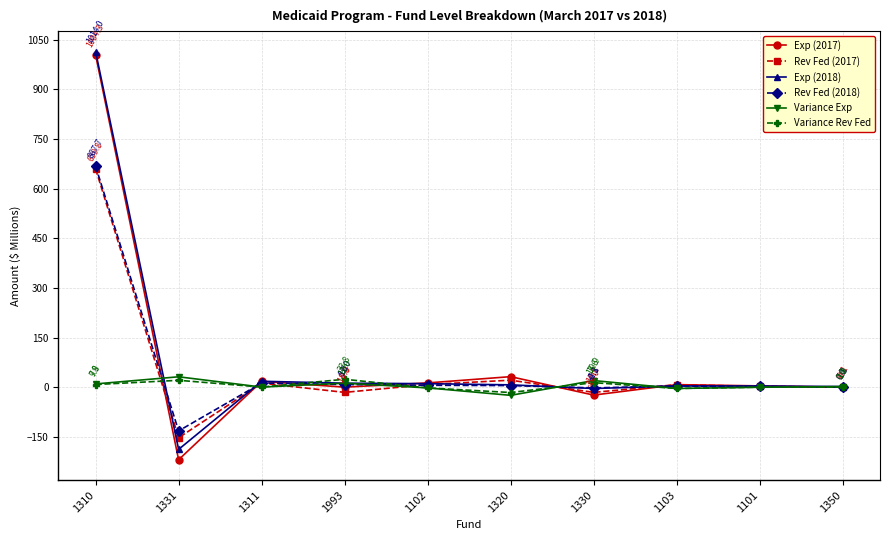

At which category is the sum across all series the highest?

1310